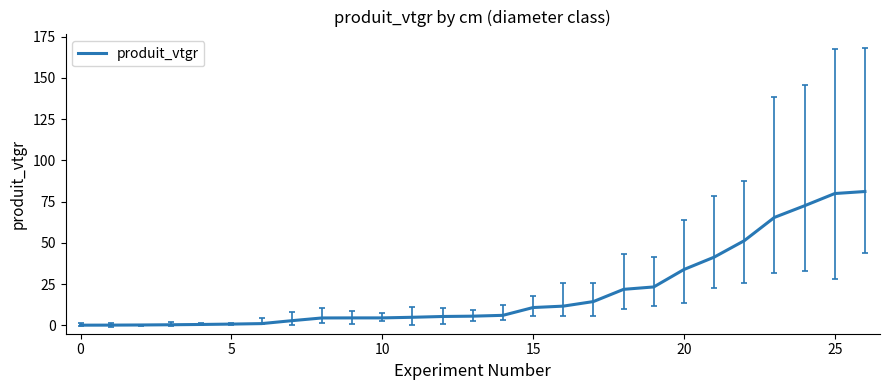

What is the difference between the maximum and minimum values?

81.0